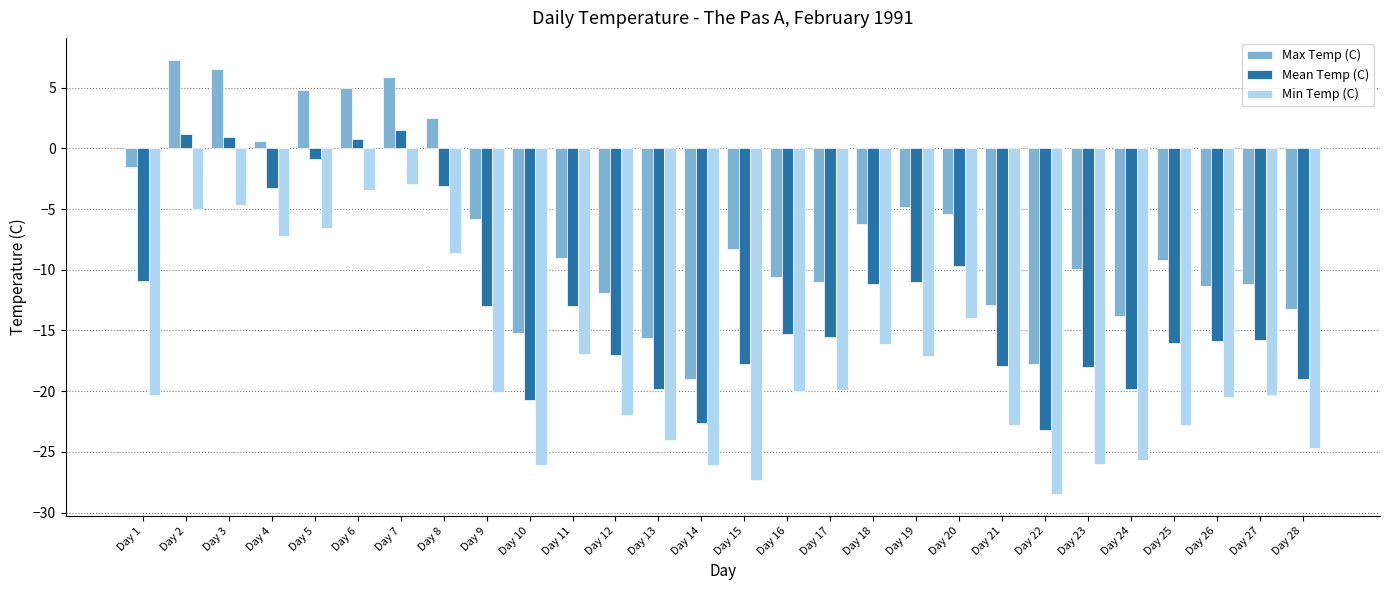

What is the highest value of the Min Temp (C) series?

-2.9